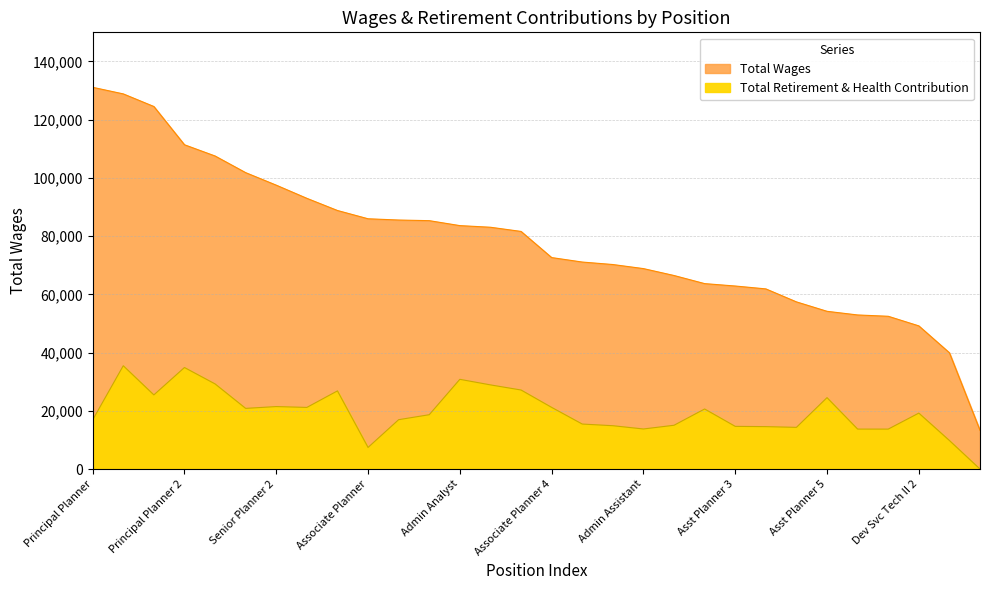

What position from the right is Asst Planner 3?

9